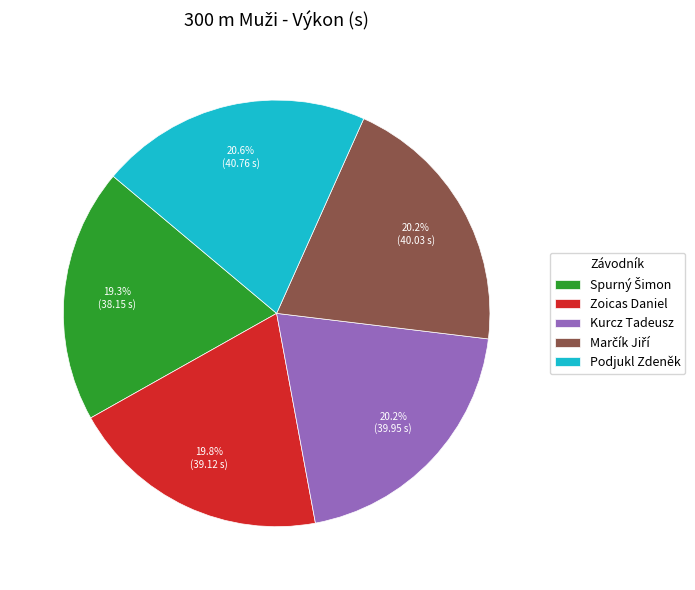

To the nearest percent, what is the average slice percentage?

20%